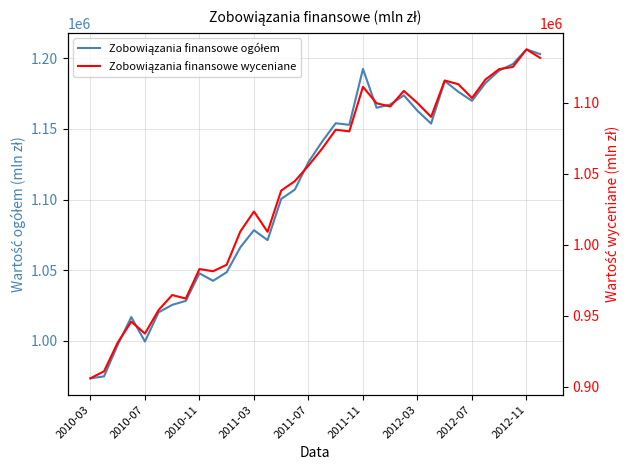

What is the spread (max minus min) of values at 2011-11?

66247